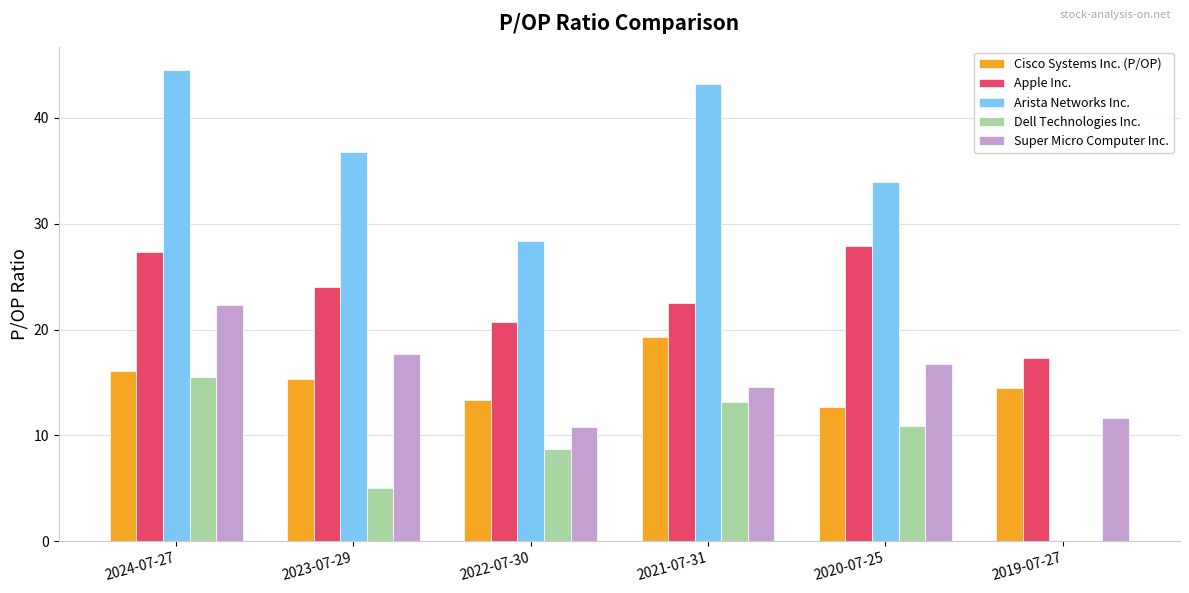

What is the total value across all series at 2022-07-30?

82.0